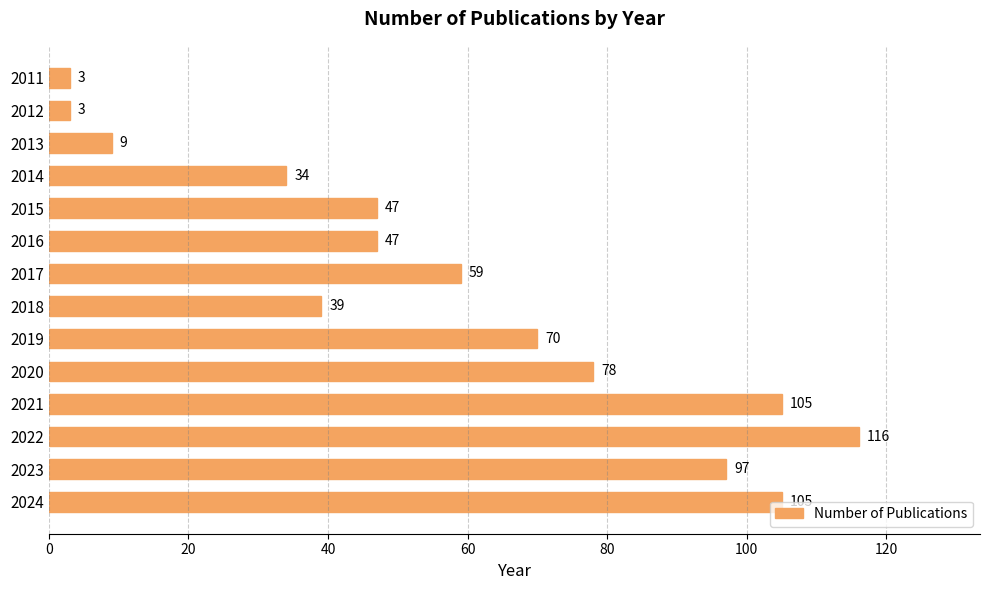

What is the approximate value at 2011?

3